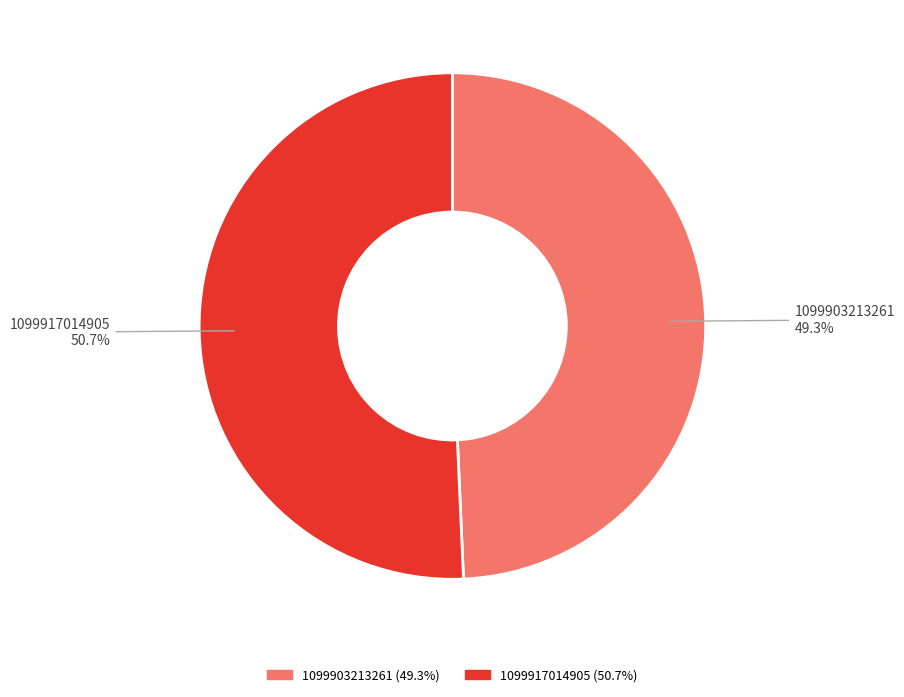

What is the majority slice?

1099917014905